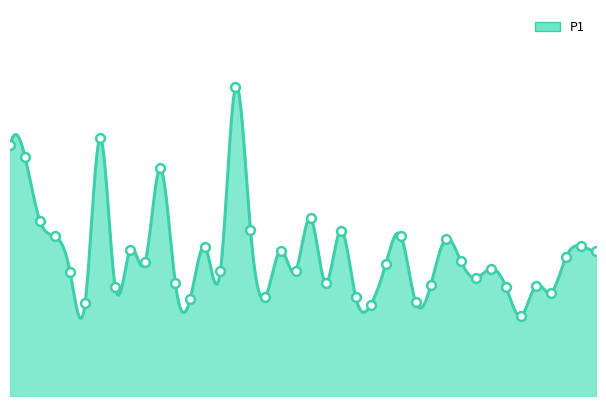

Between 03:00 and 02:50, which is larger?

02:50